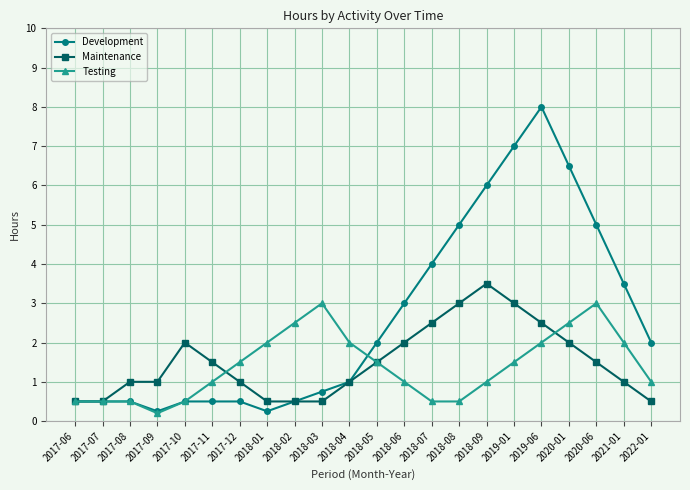

What is the value of the Development point at the 15th from the left?

5.0